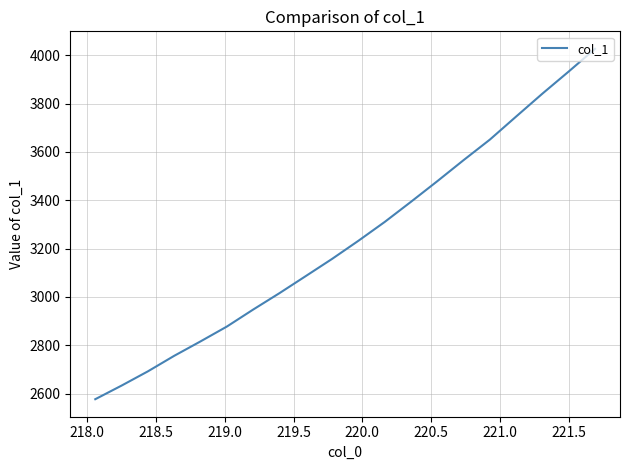

What is the minimum value shown in the chart?

2577.0